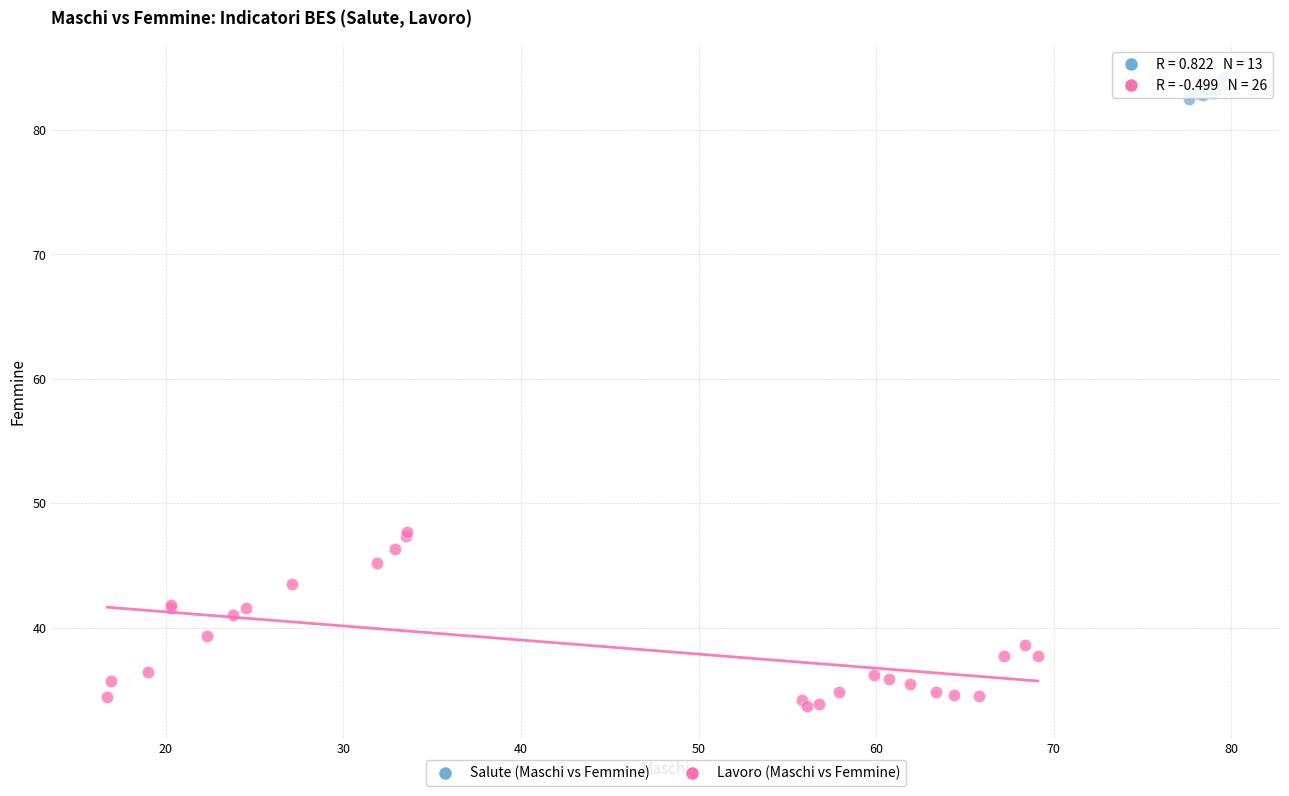

Which series contains the lowest Y value?

Lavoro (Maschi vs Femmine)